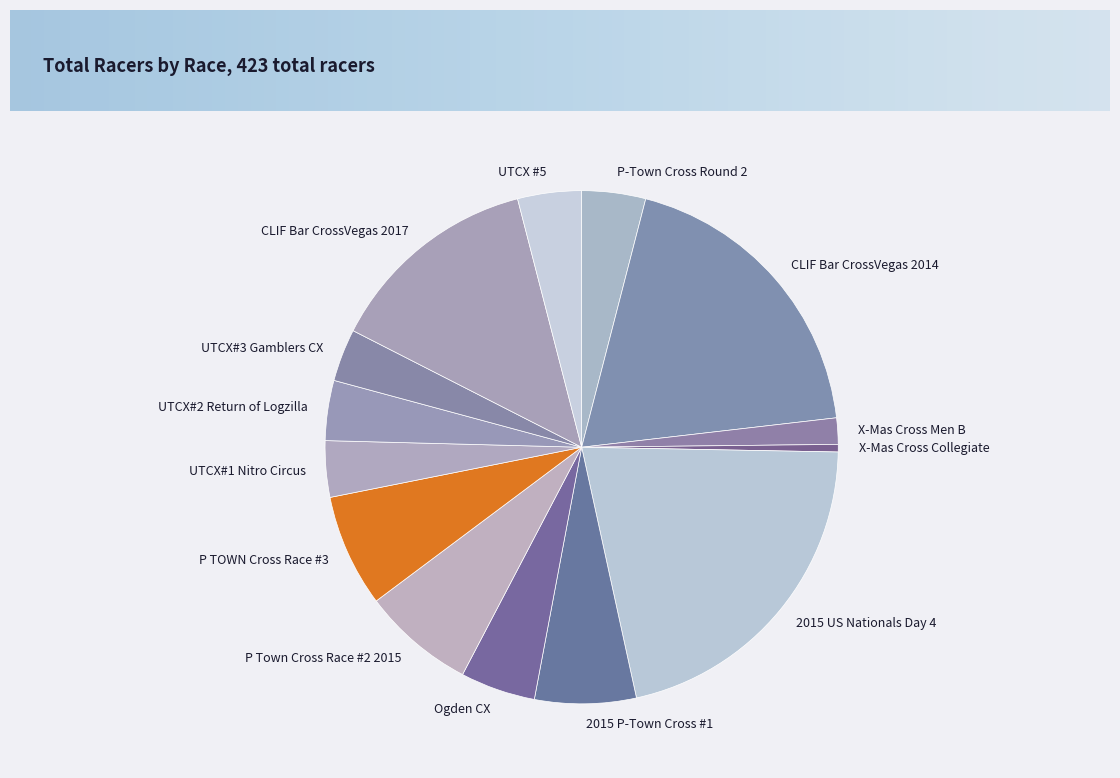

Is the sum of CLIF Bar CrossVegas 2017 and P TOWN Cross Race #3 greater than half?

No